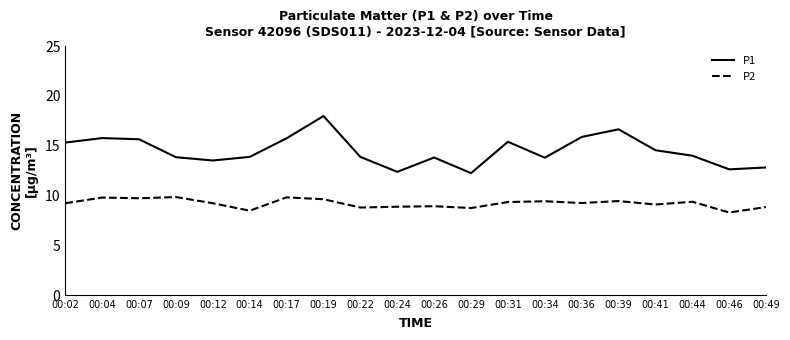

What are all the series names shown in the legend?

P1, P2